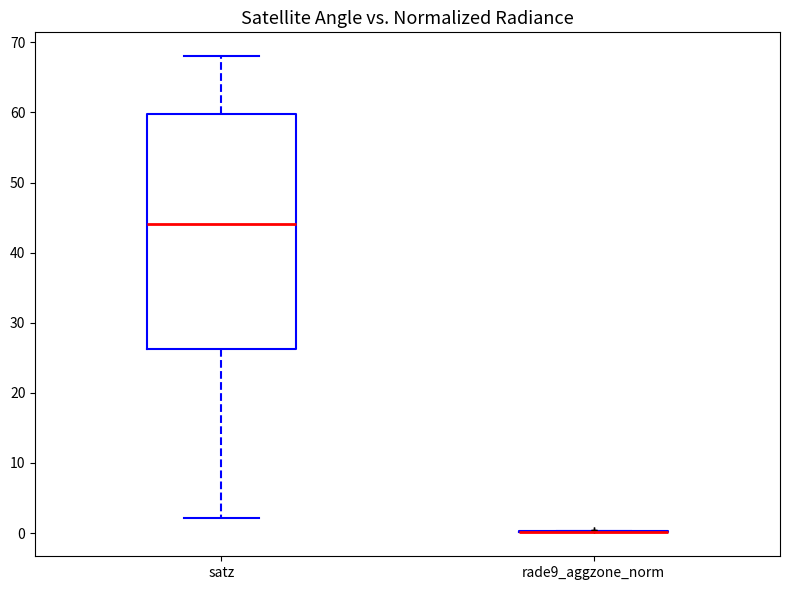

Reading left to right, read every box against the y-axis: the position of its median line, the range the box covers, and the ends of its whiskers. The values are not printed on the chart, so give them approximately, as read against the axis.

satz: median 44, box 26 to 60, whiskers 2 to 68
rade9_aggzone_norm: box collapsed to a line at 0, whiskers 0 to 0